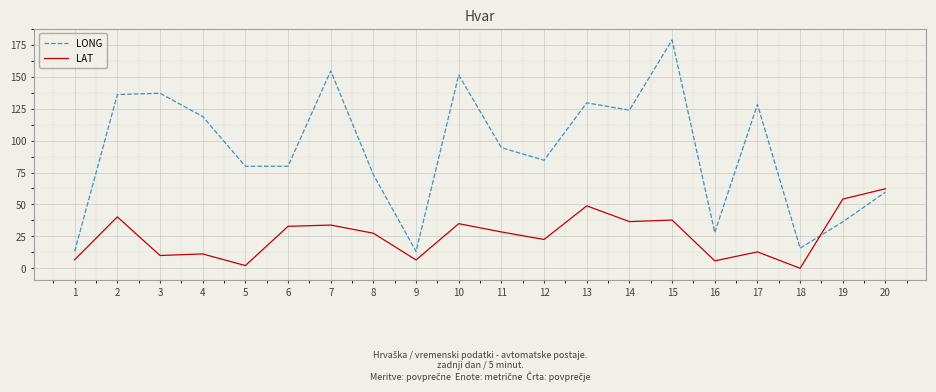

Between which two adjacent categories do LAT and LONG first intersect?

18 and 19